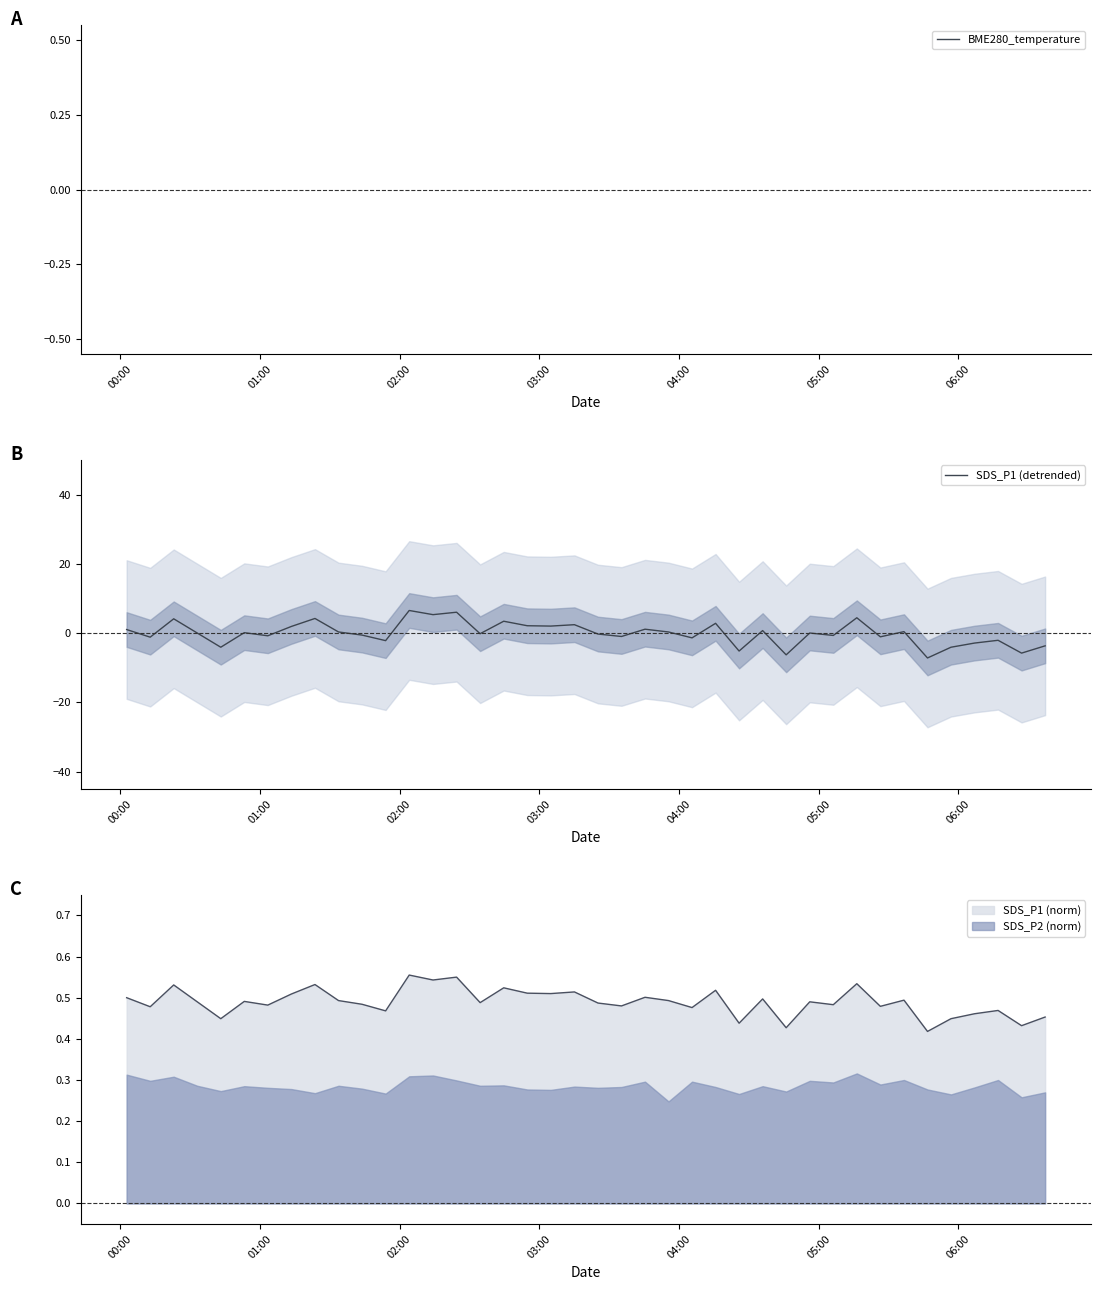

What is the lowest value of the SDS_P1 (detrended) series?

-7.2